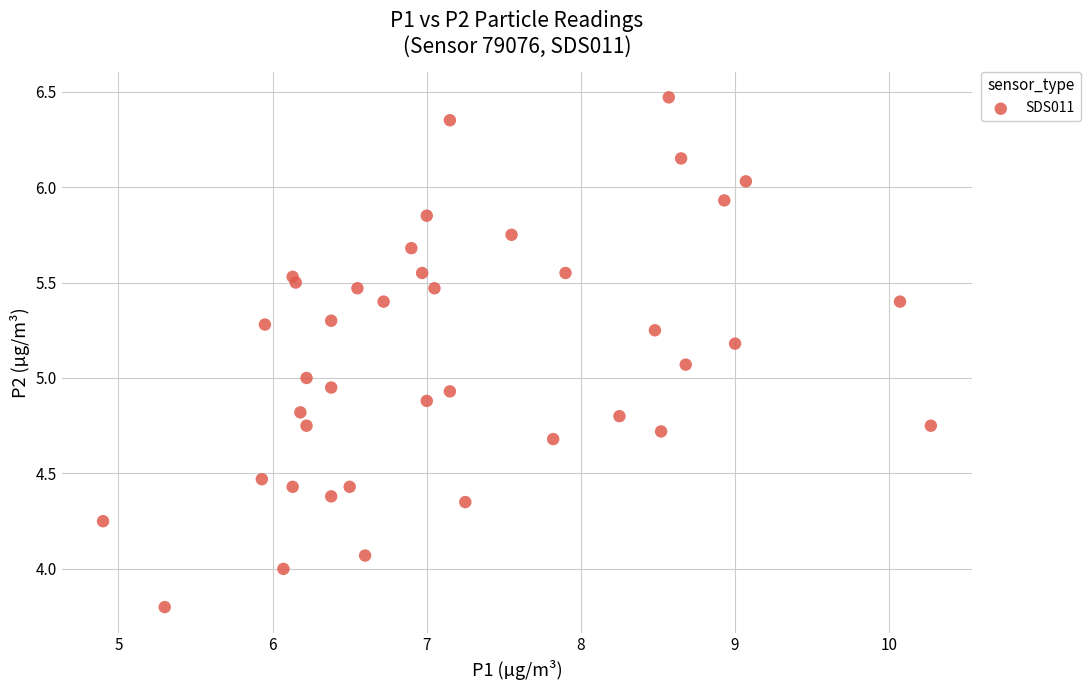

What is the range of Y values (max minus min)?

2.7